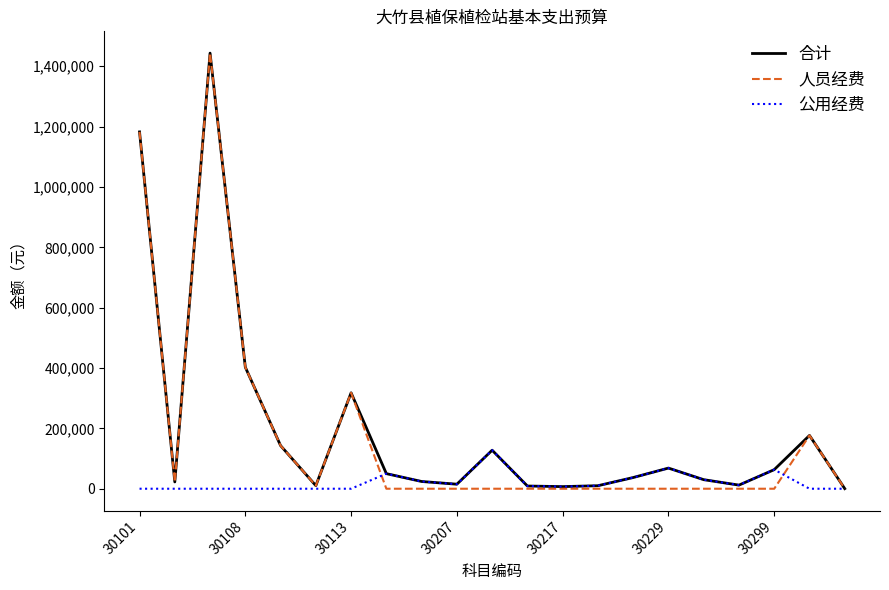

What is the maximum value shown in the chart?

1443612